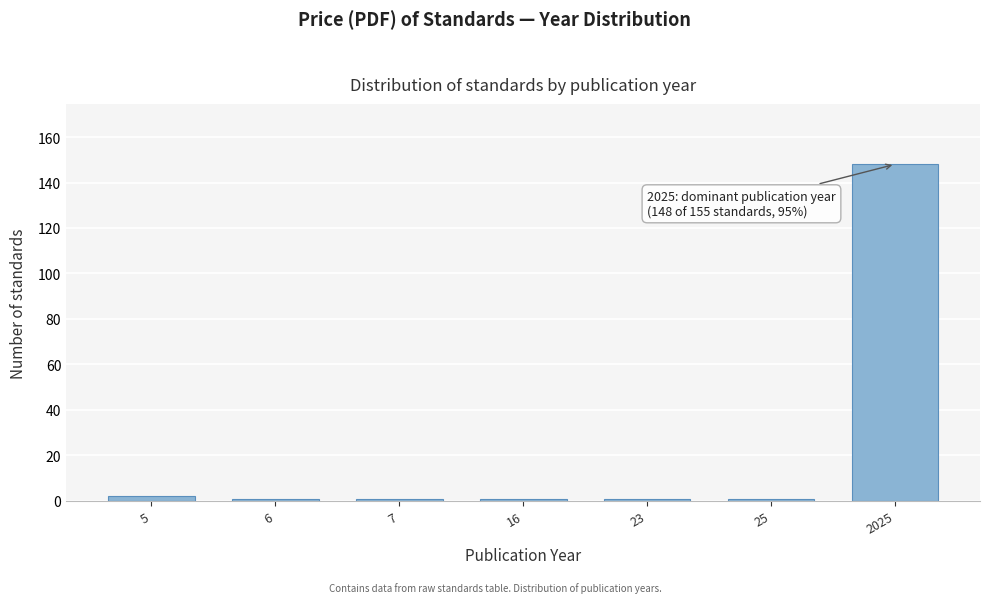

Reading left to right, transcribe all the data shown in this chart.

5=2	6=1	7=1	16=1	23=1	25=1	2025=148